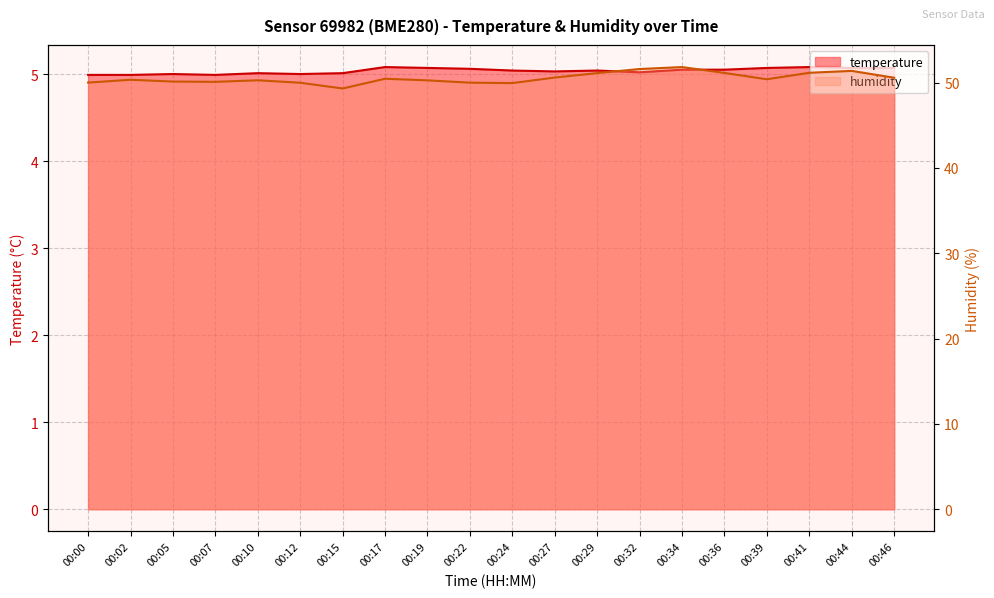

How many interior local peaks does the temperature series have?

5